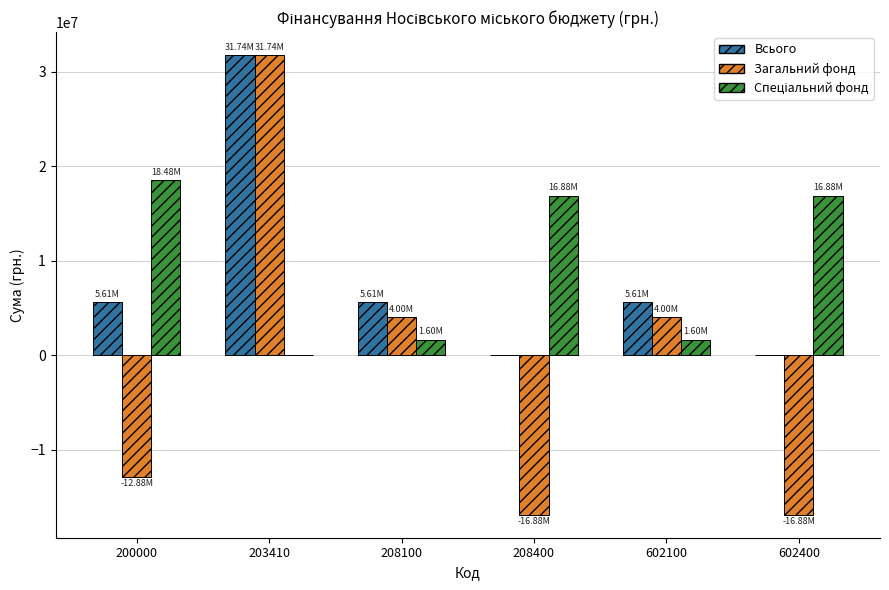

Is the value of Всього at 602100 greater than the value of Загальний фонд at 203410?

No